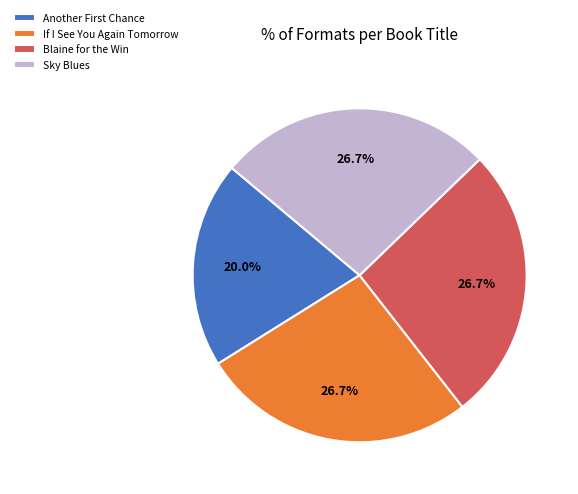

What percentage is NOT represented by If I See You Again Tomorrow?

73.3%